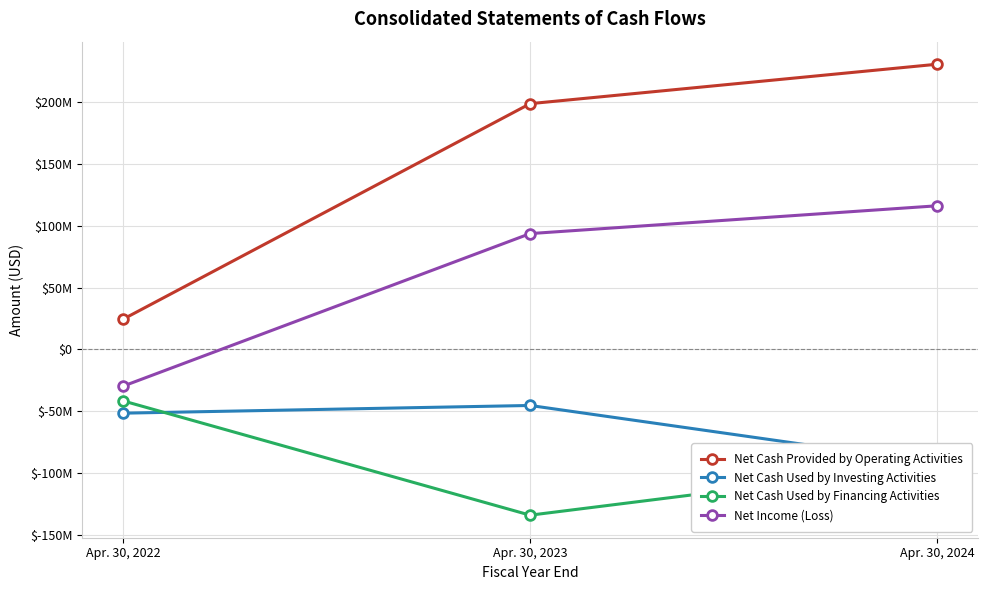

Which category has the lowest value across all series?

Apr. 30, 2023